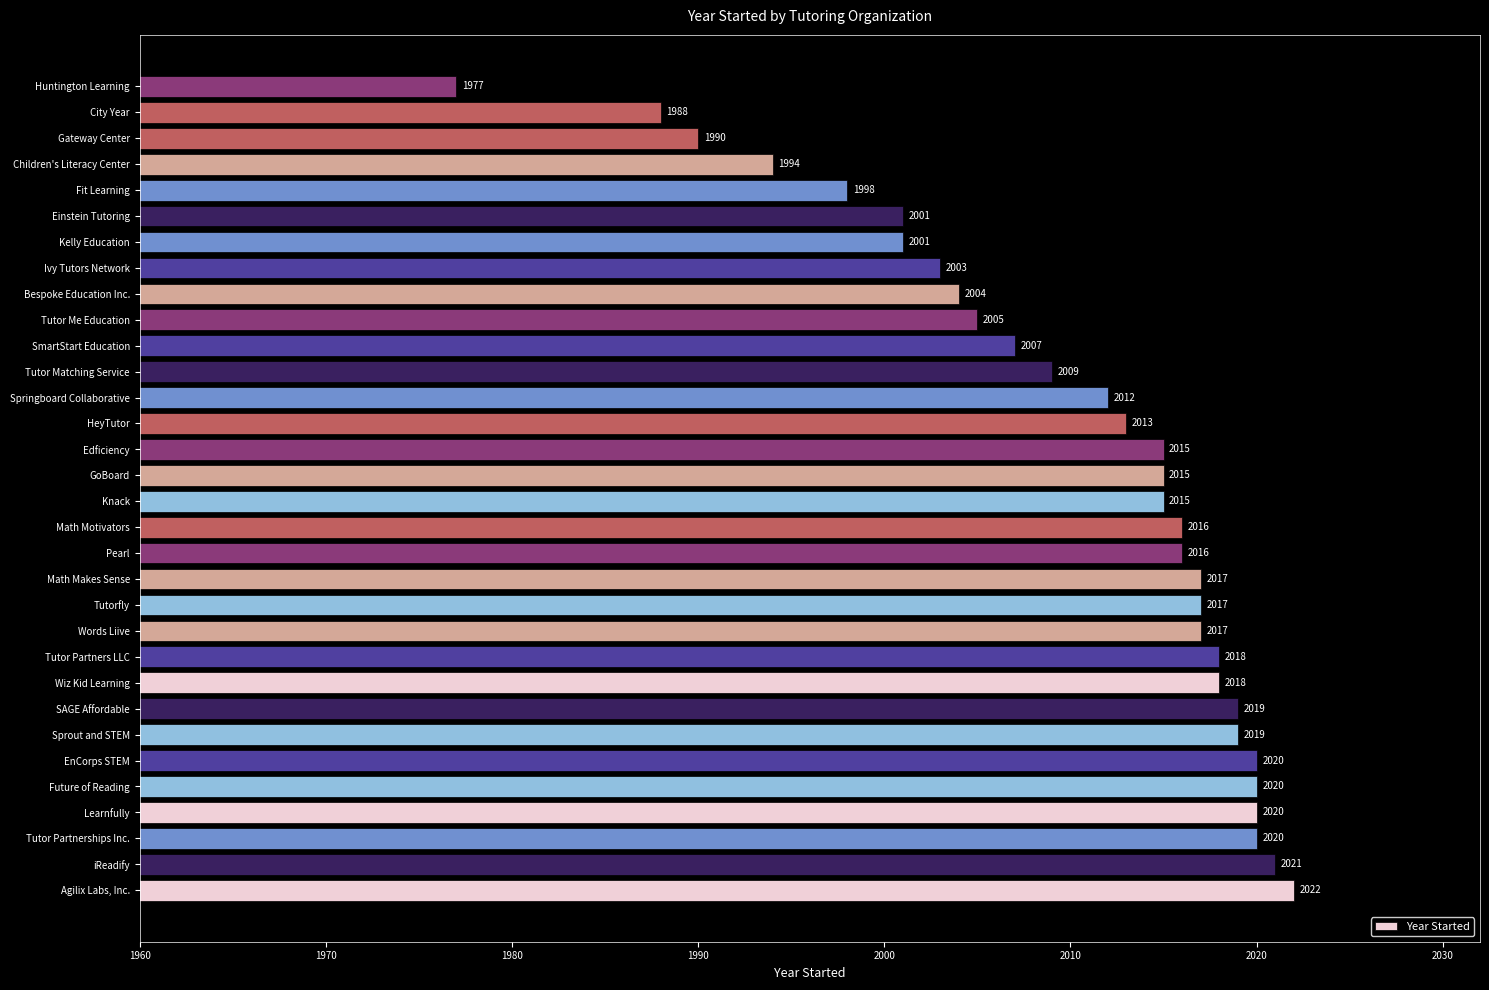

The value at Future of Reading is 2020. True or false?

True